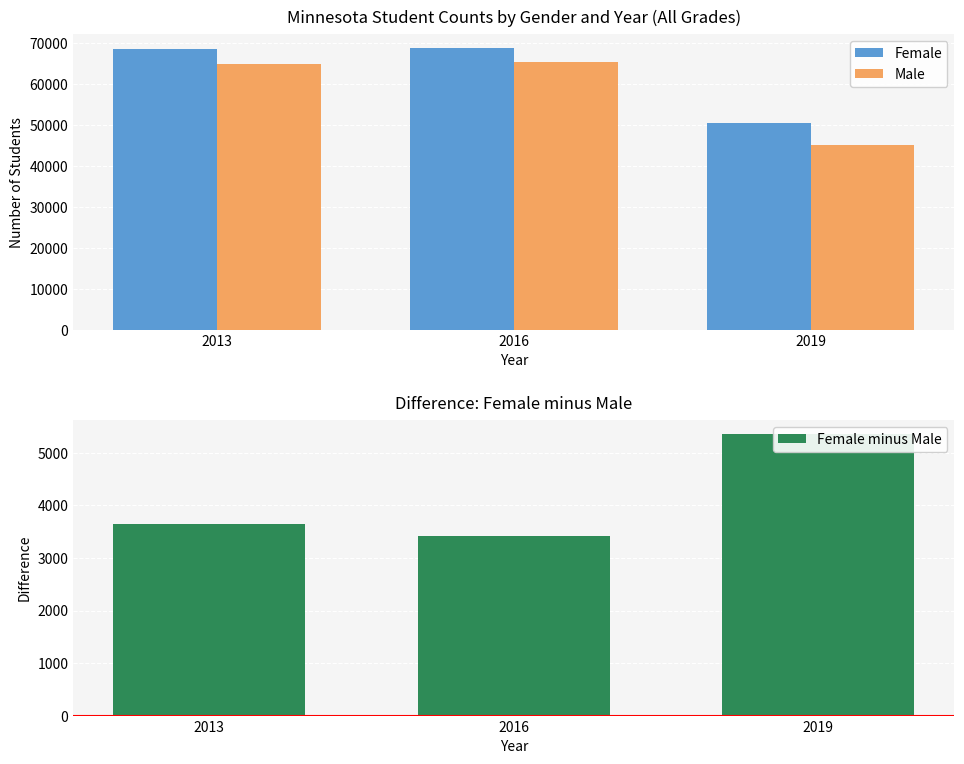

Reading left to right, what are all the values shown in this chart?

Female: 68512	68793	50547
Male: 64872	65374	45186
Female minus Male: 3640	3419	5361